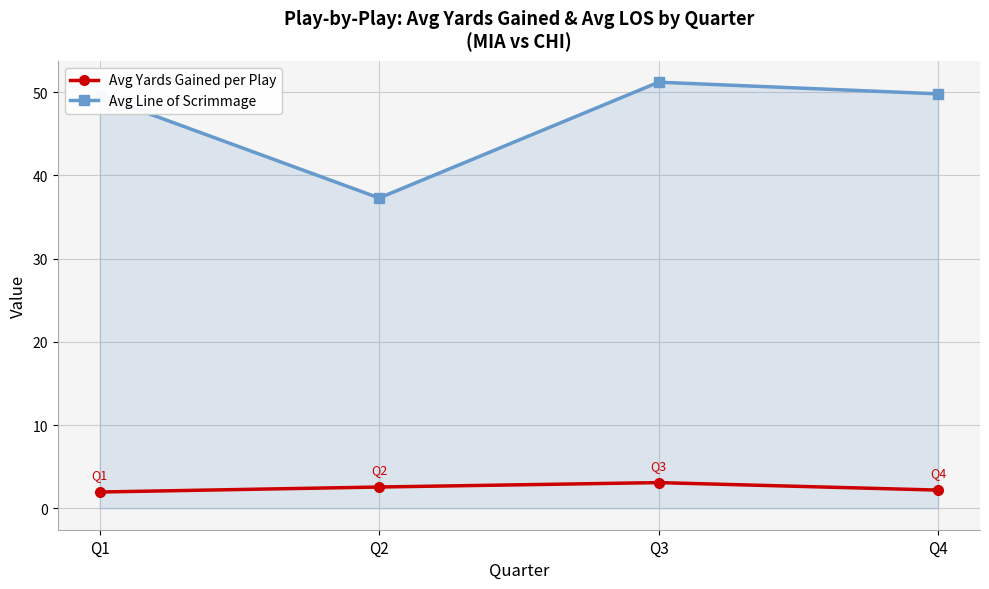

True or false: Avg Yards Gained per Play and Avg Line of Scrimmage cross at least once.

False